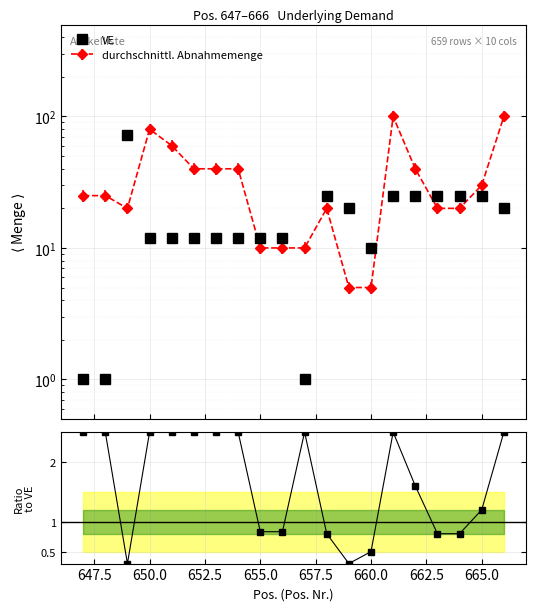

How many Ratio values are between 0 and 2?

10